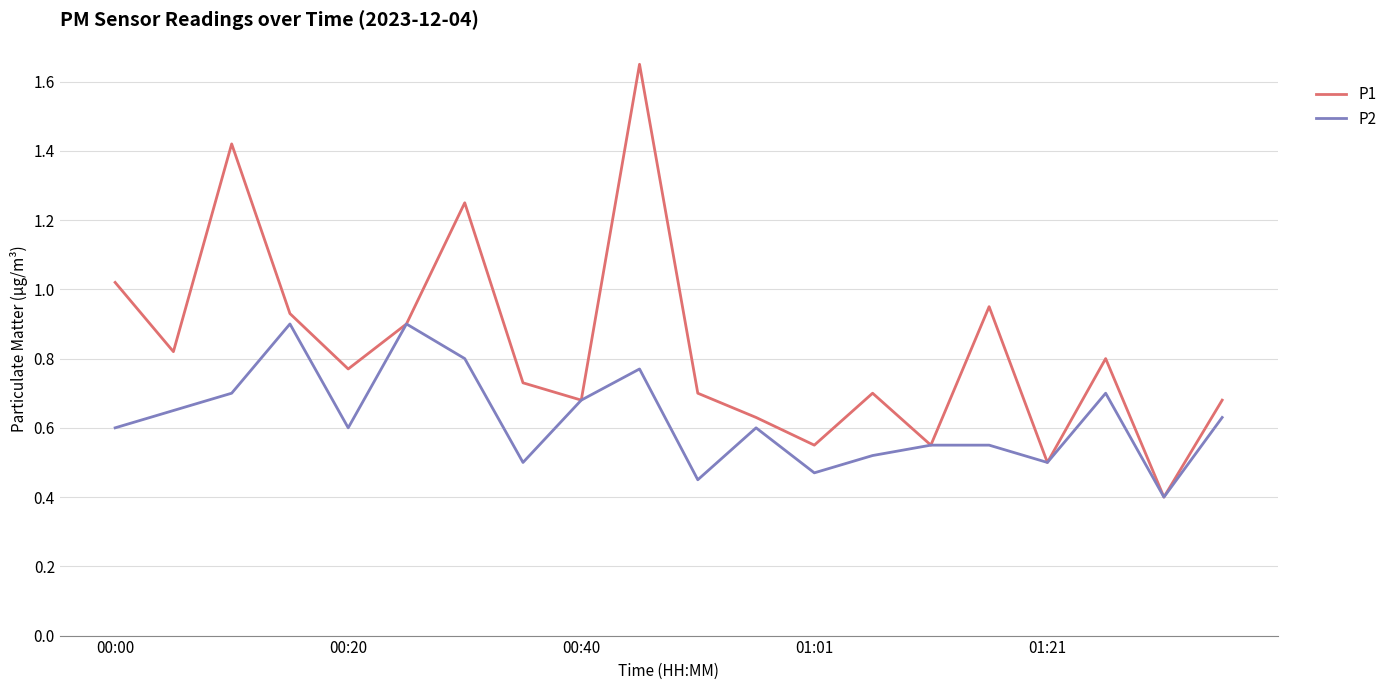

What is the minimum value shown in the chart?

0.4